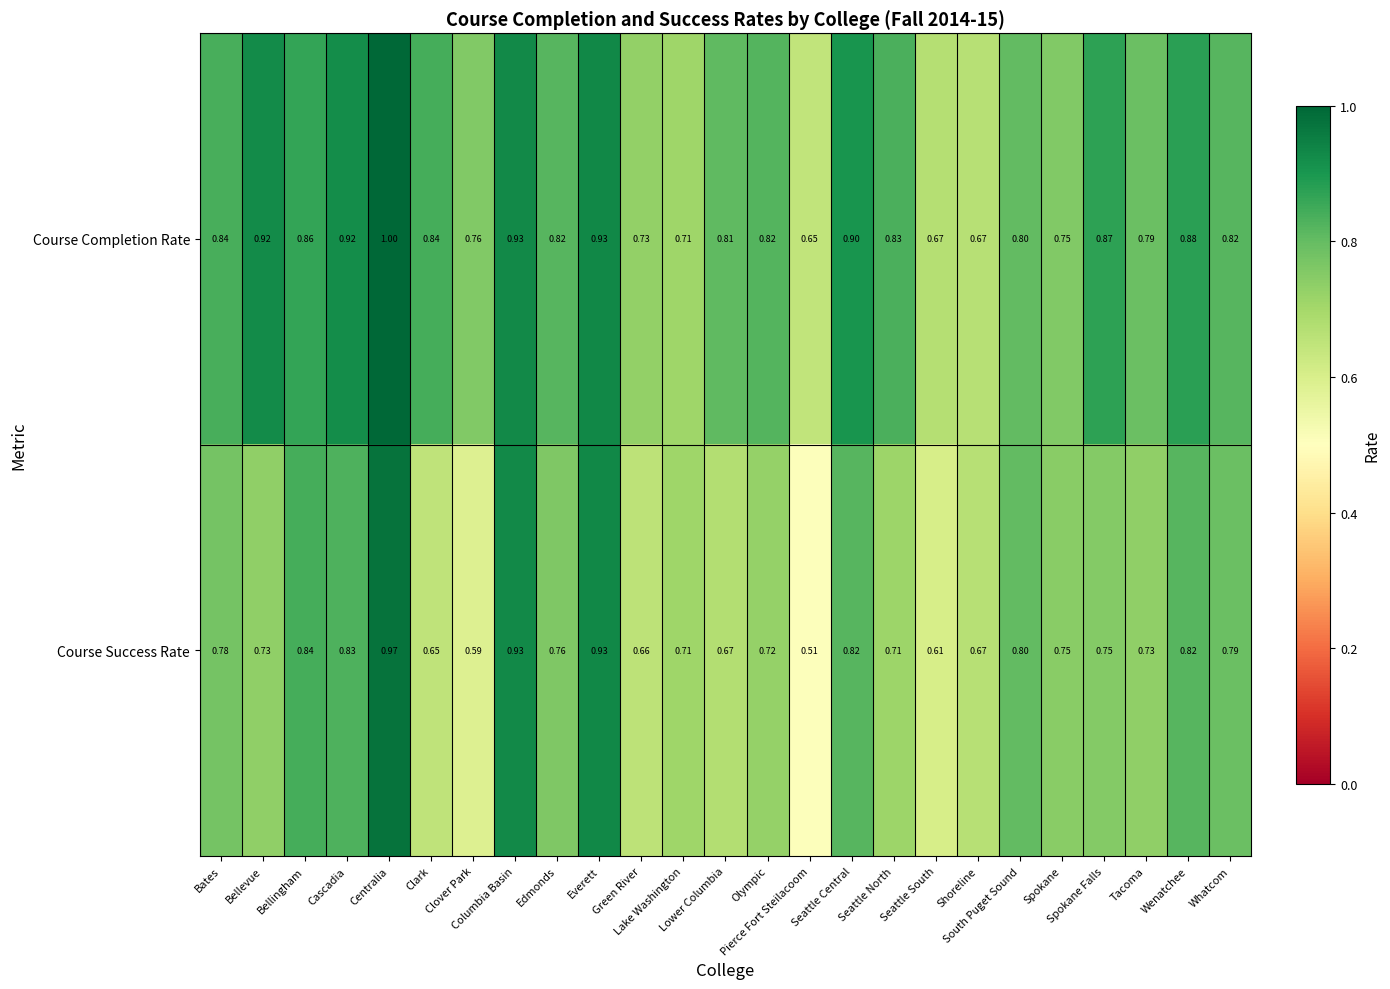

Which series has the largest total across all categories?

Course Completion Rate